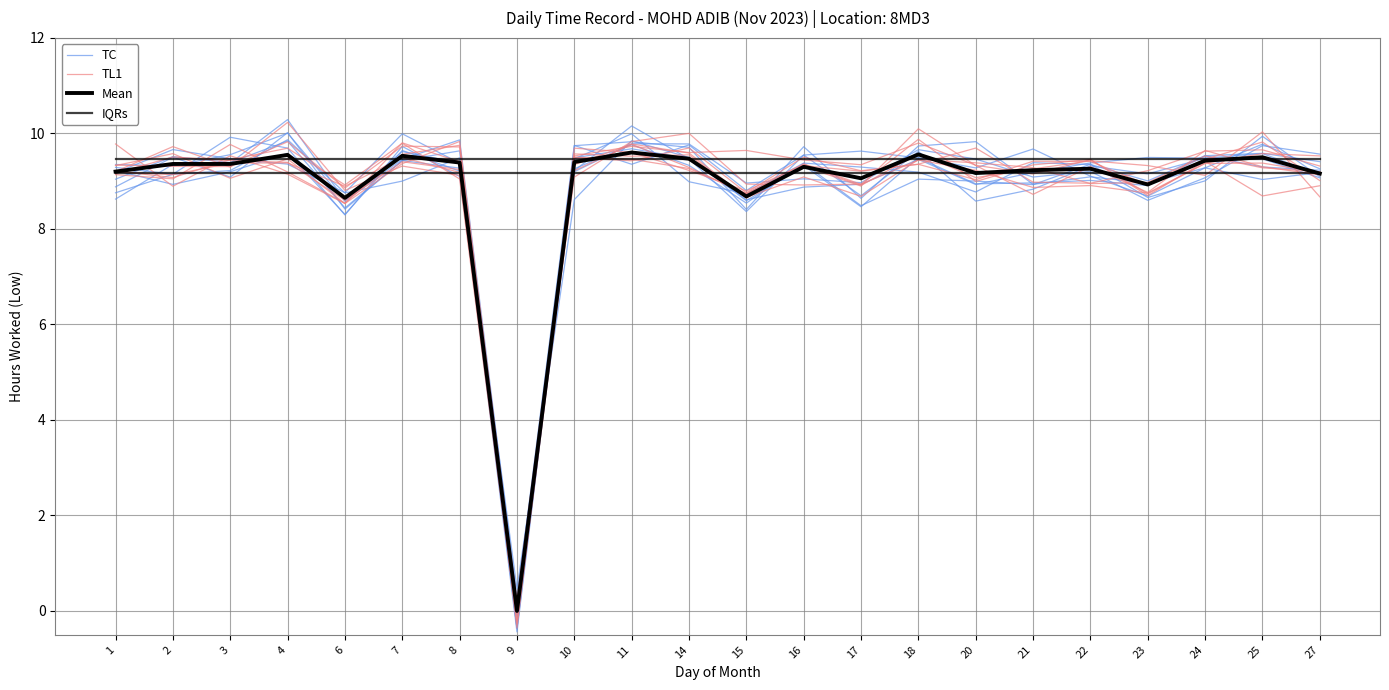

Where is TL1 nearest to the value 5?

15